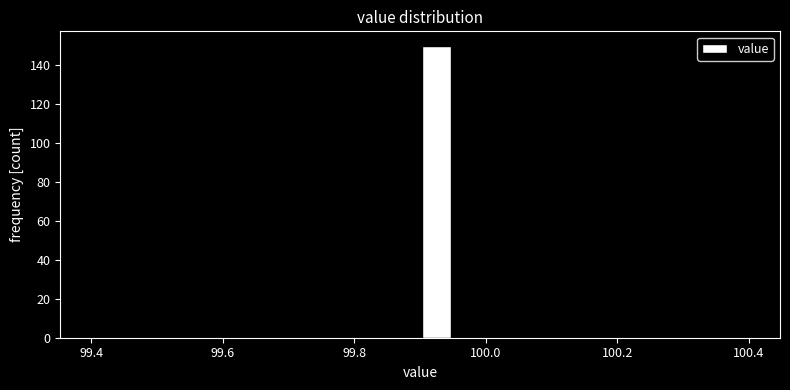

Read against the x-axis, roughly where is the centre of the tallest bar?

99.92